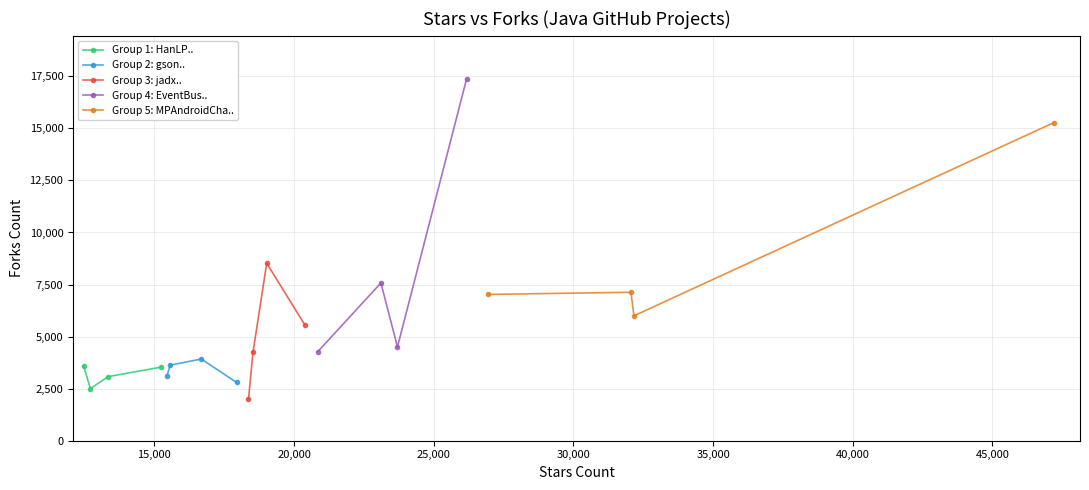

How many data points in Group 3: jadx.. are less than 5548?

2